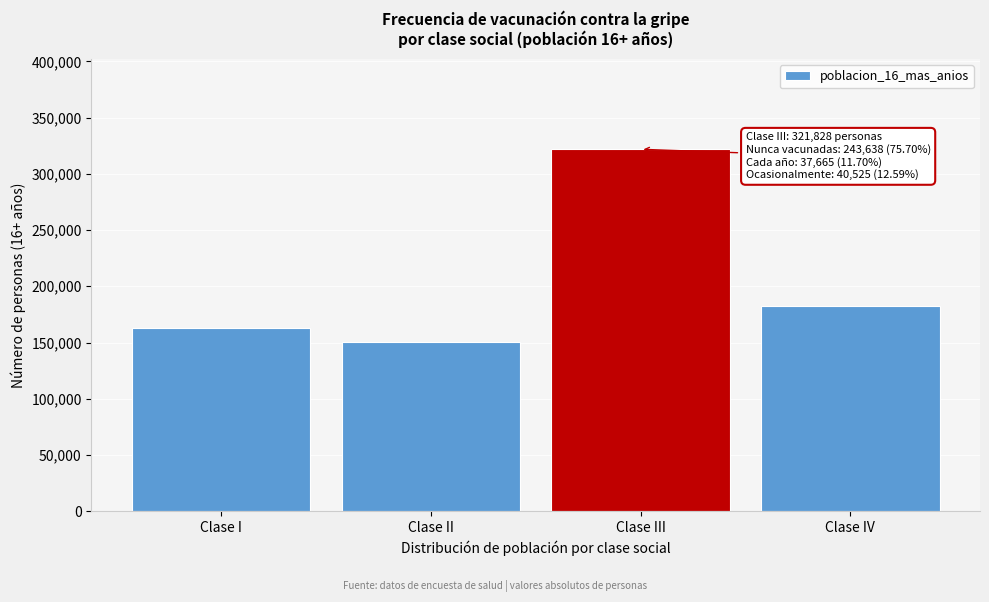

Reading left to right, extract all data points from this chart.

162521	150276	321828	182612